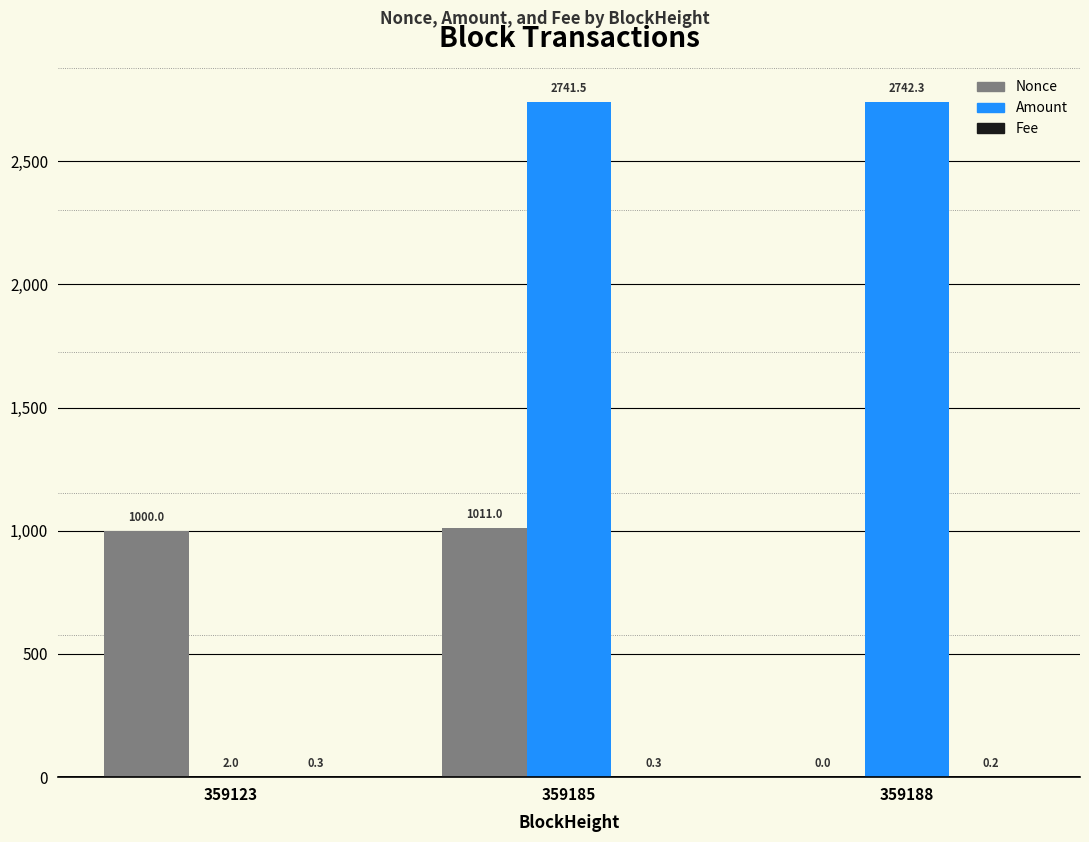

Which category has the highest value across all series?

359188